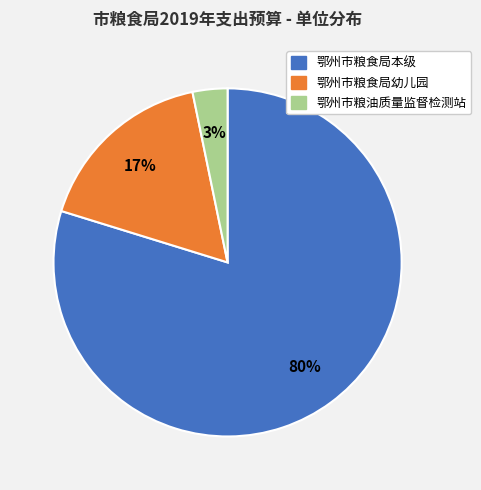

Is it true that 鄂州市粮食局本级 is 94% of the pie?

False